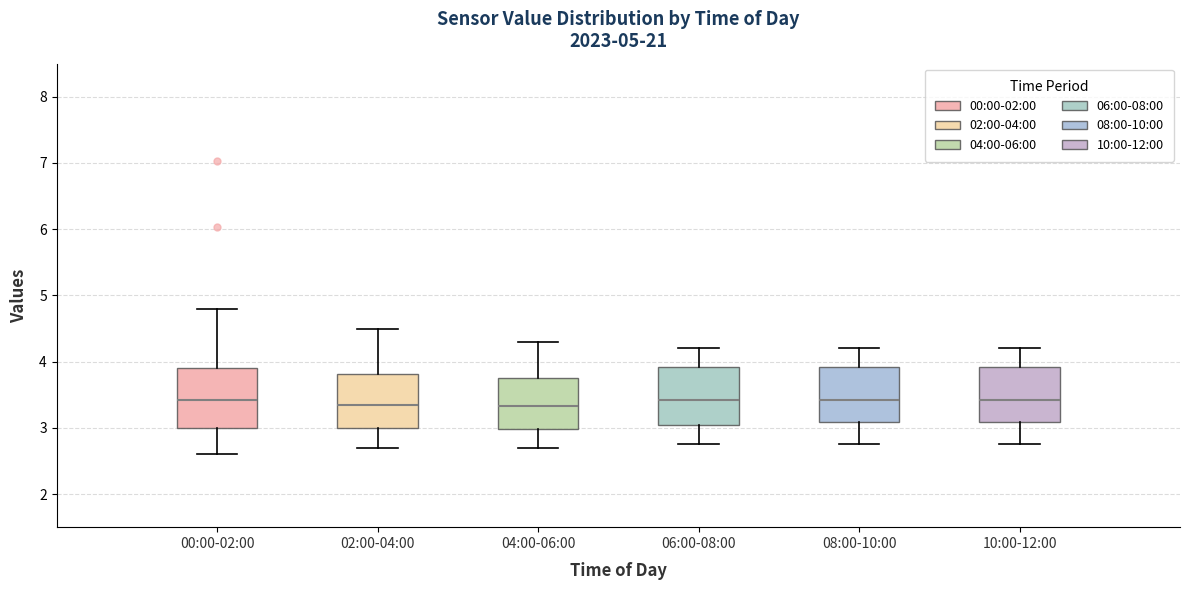

Reading left to right, transcribe this box plot: for each box, give where its median line is, the range the box spans, and where its two whiskers end, as read against the y-axis. The values are not printed on the chart, so give them approximately, as read against the axis.

00:00-02:00: median 3.4, box 3.0 to 3.9, whiskers 2.6 to 4.8
02:00-04:00: median 3.4, box 3.0 to 3.8, whiskers 2.7 to 4.5
04:00-06:00: median 3.3, box 3.0 to 3.8, whiskers 2.7 to 4.3
06:00-08:00: median 3.4, box 3.1 to 3.9, whiskers 2.8 to 4.2
08:00-10:00: median 3.4, box 3.1 to 3.9, whiskers 2.8 to 4.2
10:00-12:00: median 3.4, box 3.1 to 3.9, whiskers 2.8 to 4.2